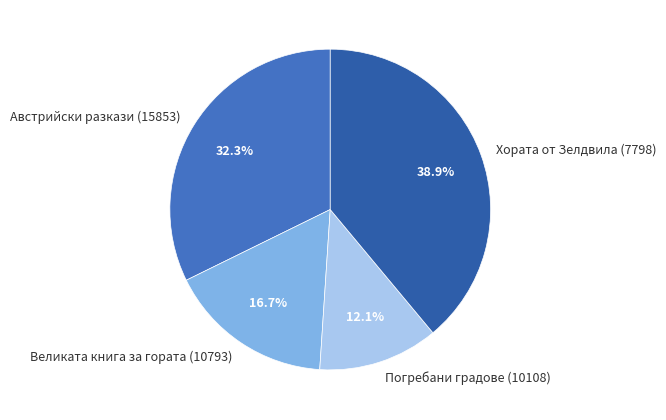

Rank the categories by value from highest to lowest.

Хората от Зелдвила (7798), Австрийски разкази (15853), Великата книга за гората (10793), Погребани градове (10108)